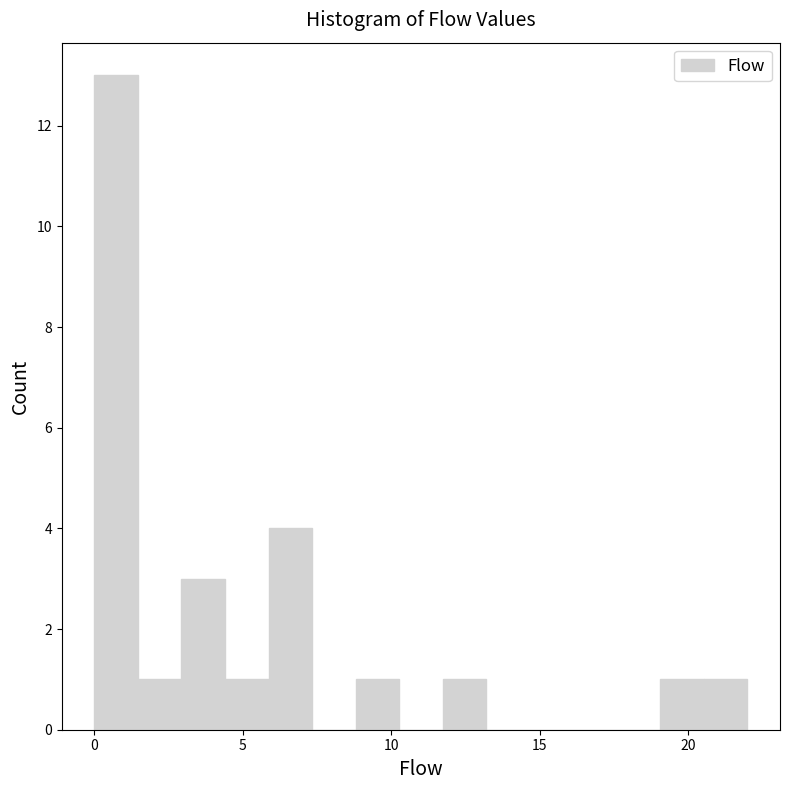

Read against the x-axis, roughly where is the centre of the tallest bar?

0.5